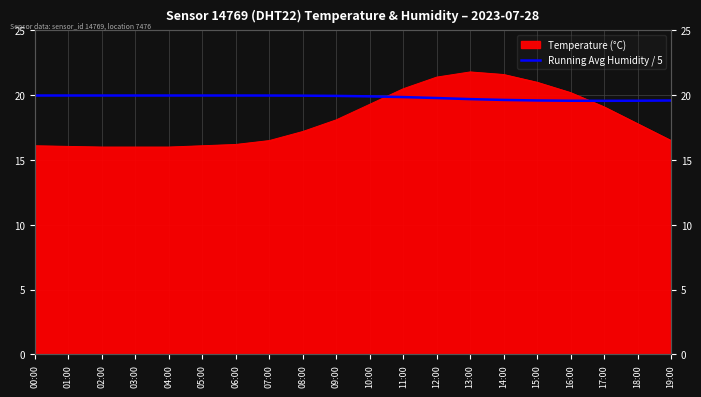

Is it true that the value at 09:00 is 31.2?

False